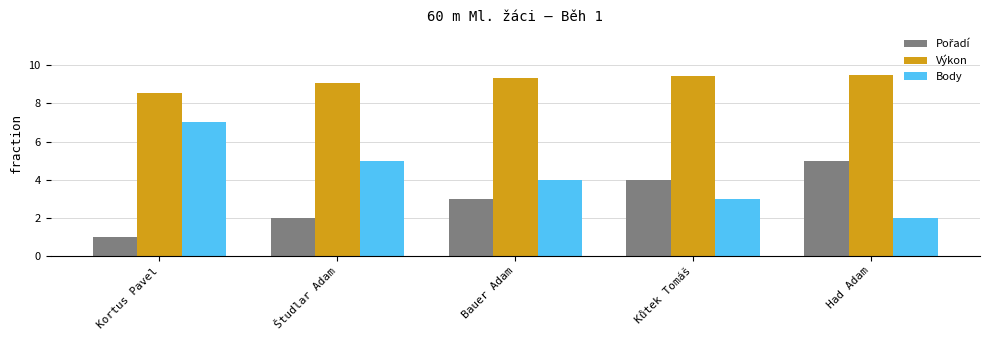

What is the difference between the maximum and minimum values in the Výkon series?

1.0